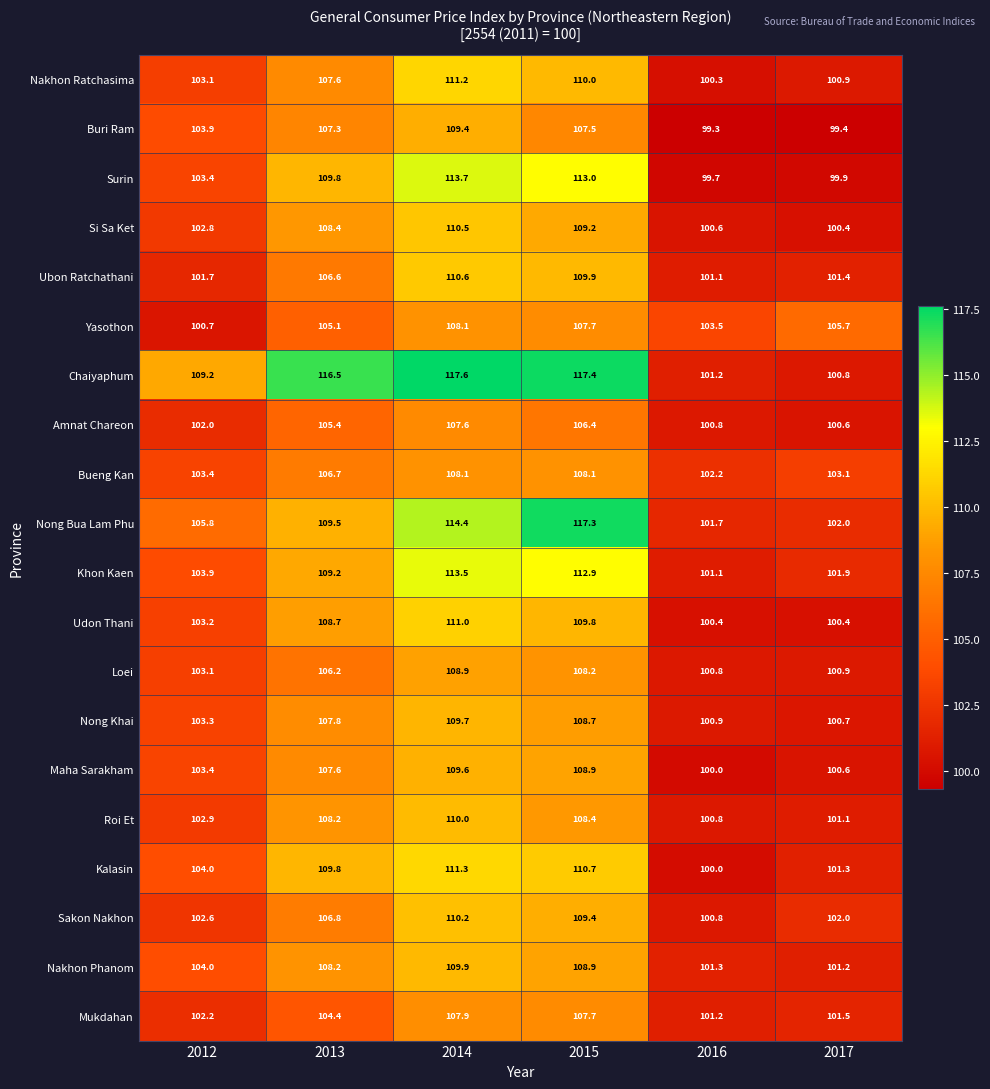

At which label does Yasothon first exceed 105?

2013